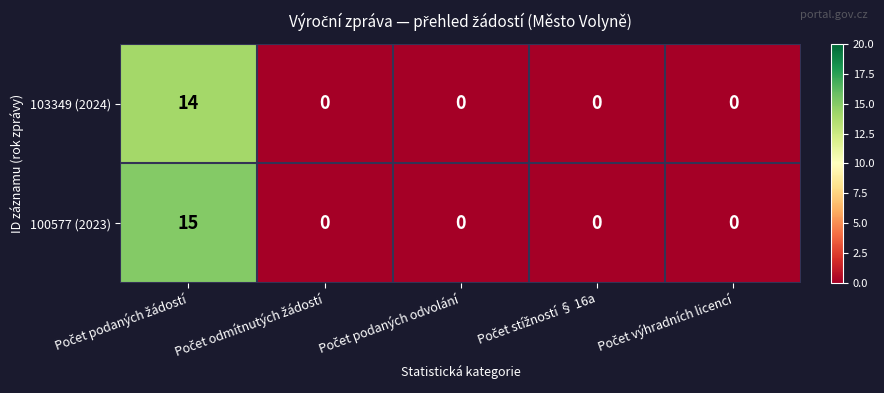

Which series has the largest total across all categories?

100577 (2023)